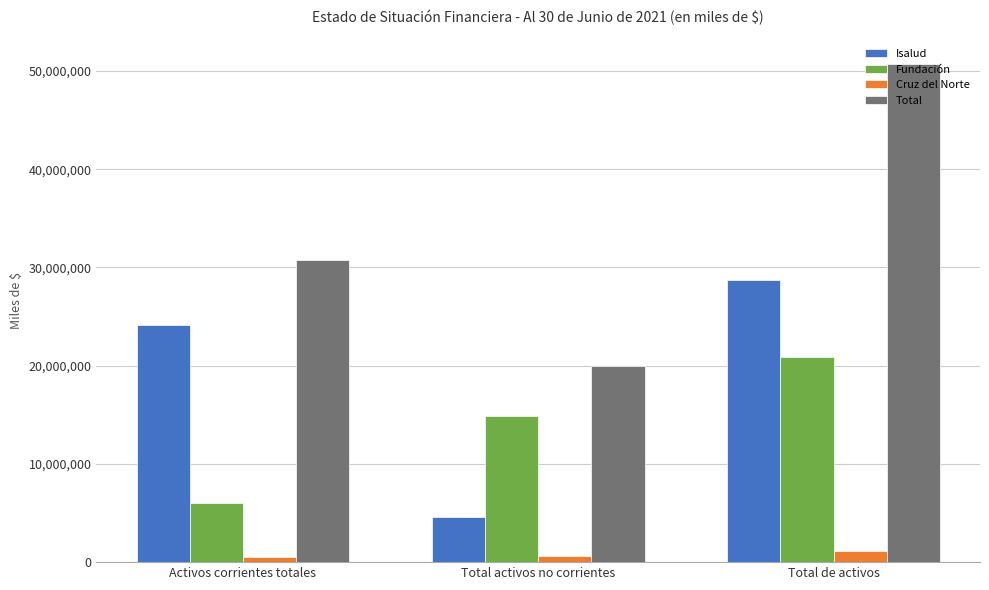

What is the difference between the Isalud values at Total activos no corrientes and Activos corrientes totales?

19586115